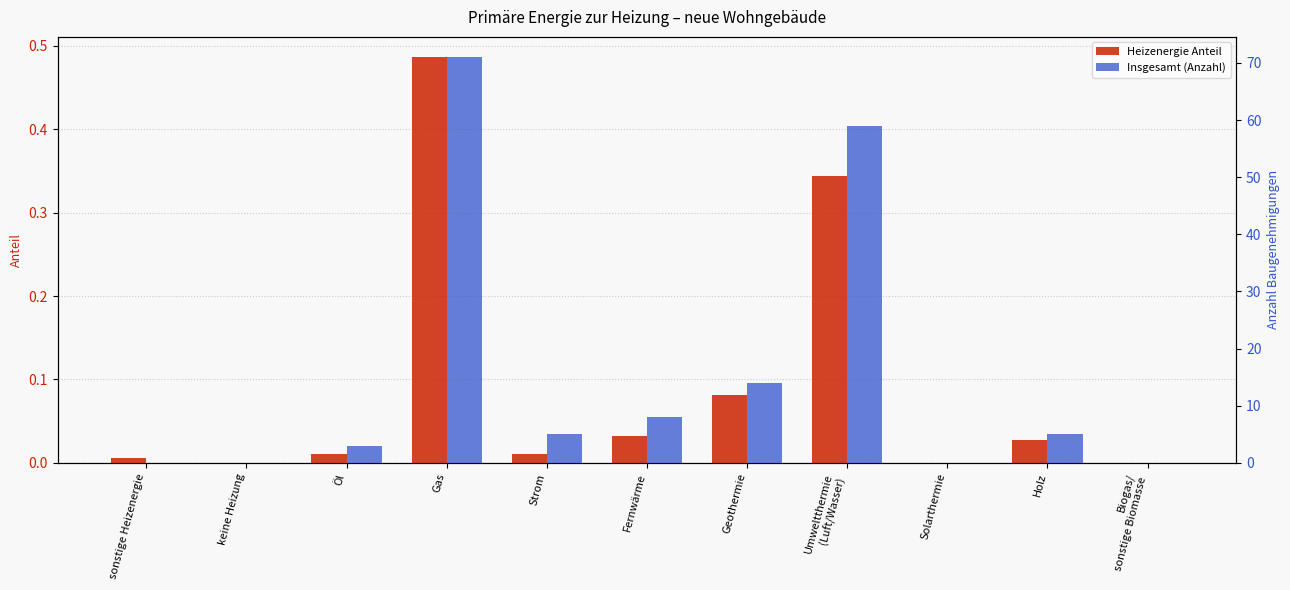

Which series has the widest spread of values?

Insgesamt (Anzahl)